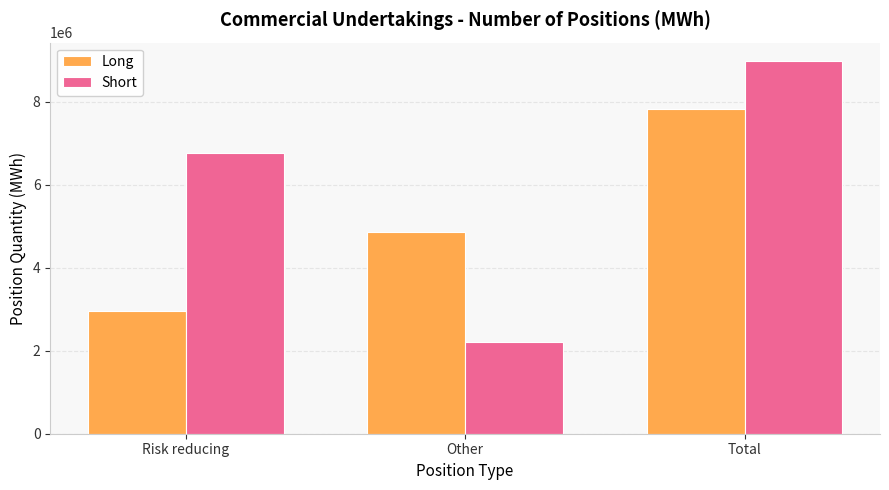

What is the value of the Short bar at the 1st from the left?

6769079